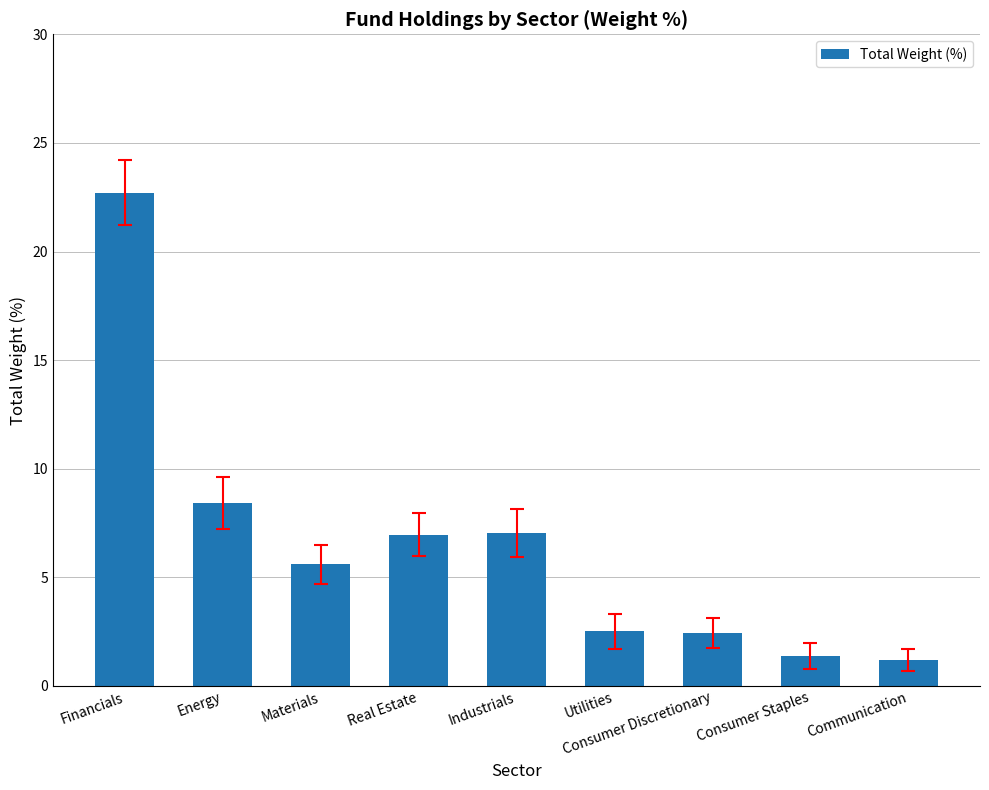

Is it true that the value at Materials is 2.2?

False